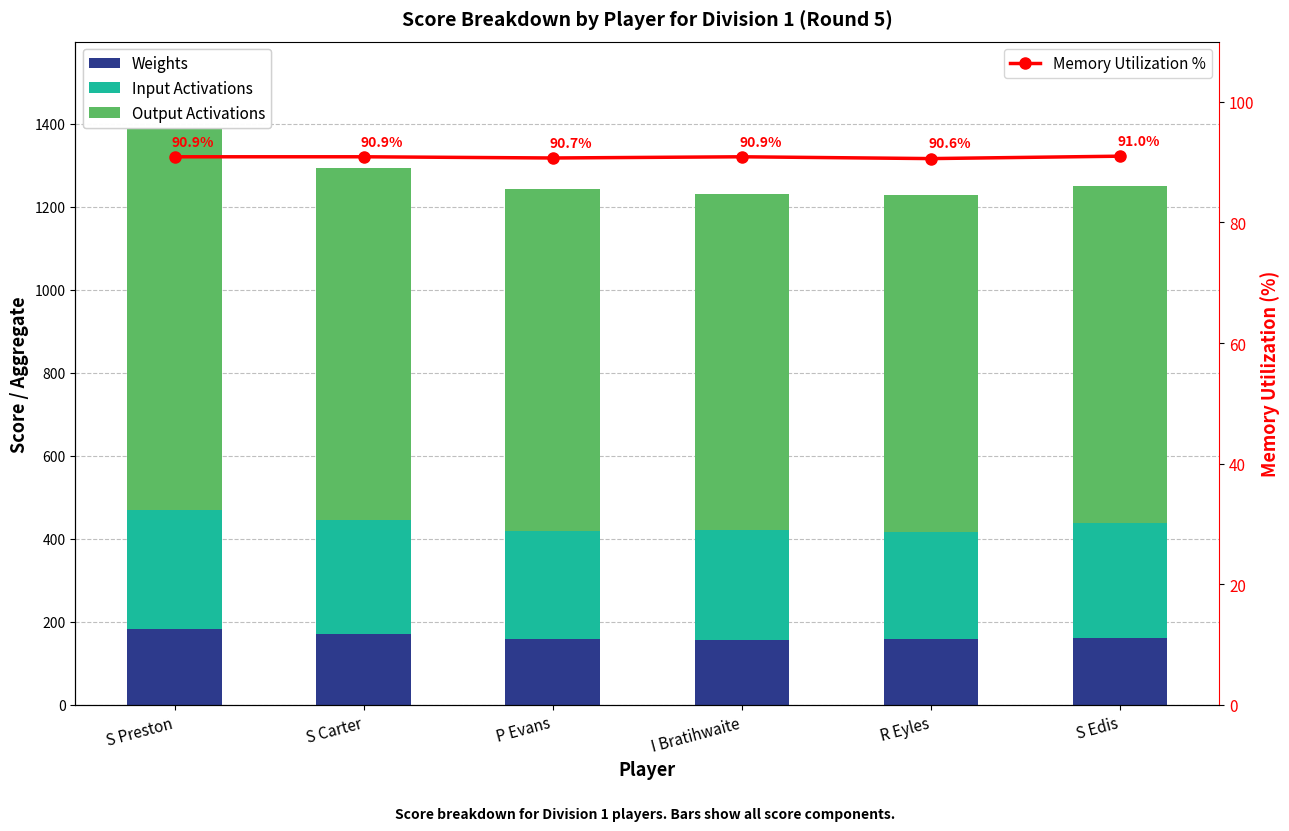

What is the total value across all series at S Carter?

1384.9